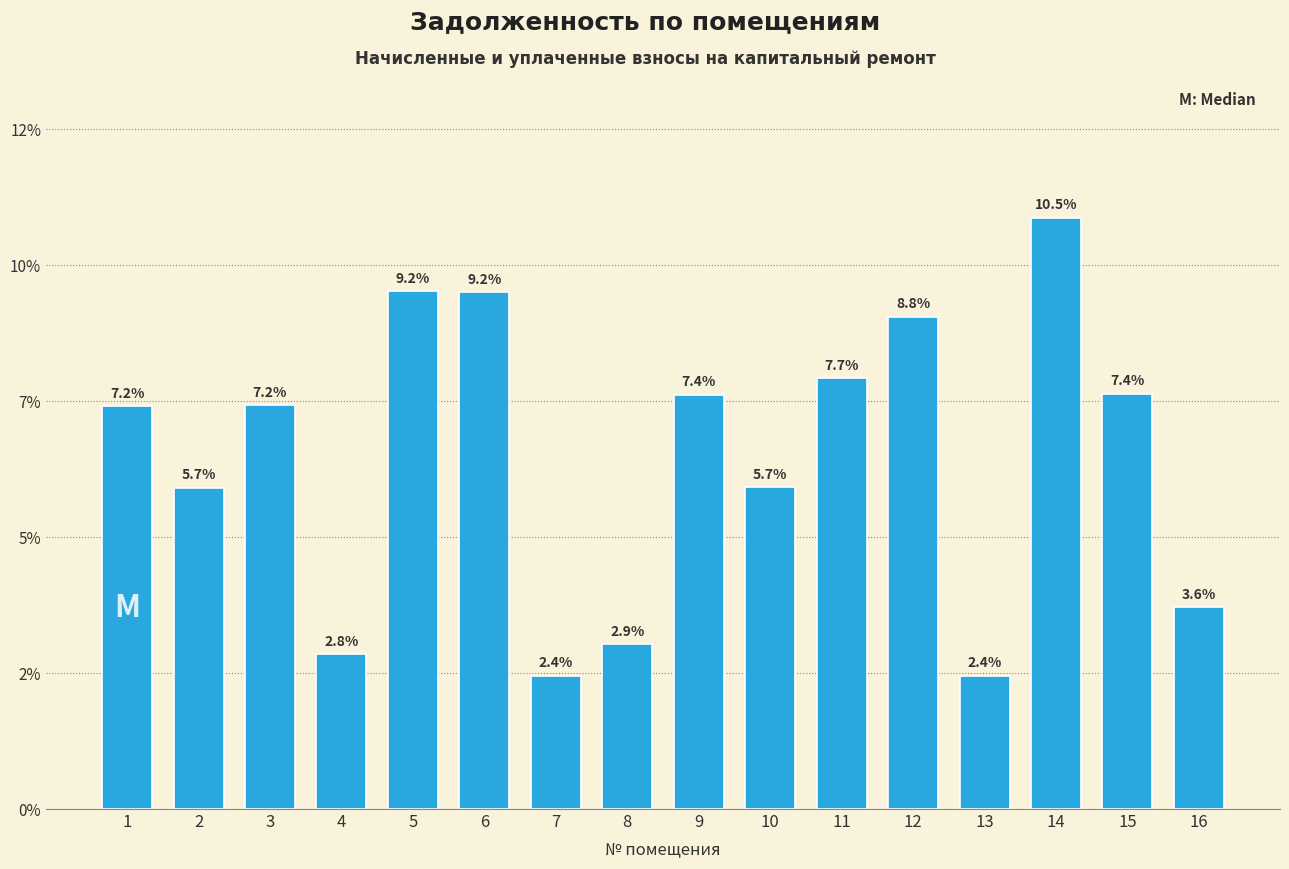

Are the bars horizontal?

No